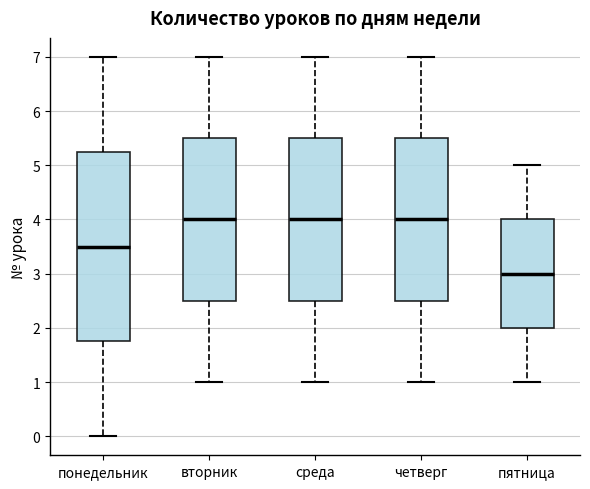

Reading left to right, transcribe this box plot: for each box, give where its median line is, the range the box spans, and where its two whiskers end, as read against the y-axis. The values are not printed on the chart, so give them approximately, as read against the axis.

понедельник: median 3.5, box 1.8 to 5.3, whiskers 0.0 to 7.0
вторник: median 4.0, box 2.5 to 5.5, whiskers 1.0 to 7.0
среда: median 4.0, box 2.5 to 5.5, whiskers 1.0 to 7.0
четверг: median 4.0, box 2.5 to 5.5, whiskers 1.0 to 7.0
пятница: median 3.0, box 2.0 to 4.0, whiskers 1.0 to 5.0